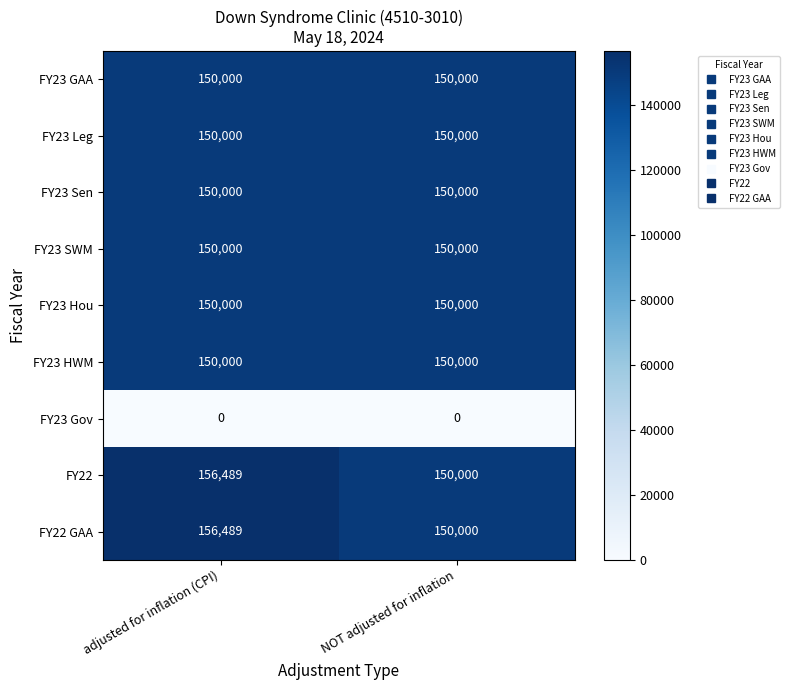

What is the highest value of the FY23 Leg series?

150000